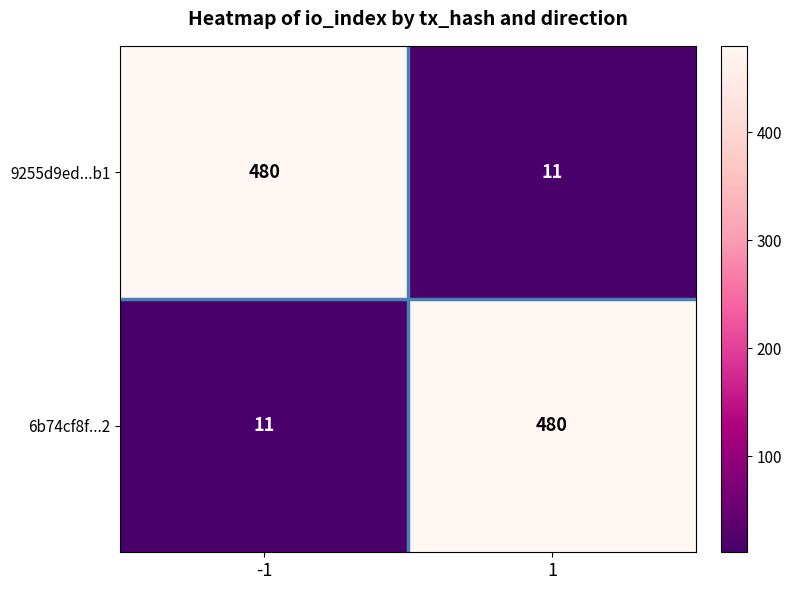

Read the 9255d9ed...b1 value at 1.

11